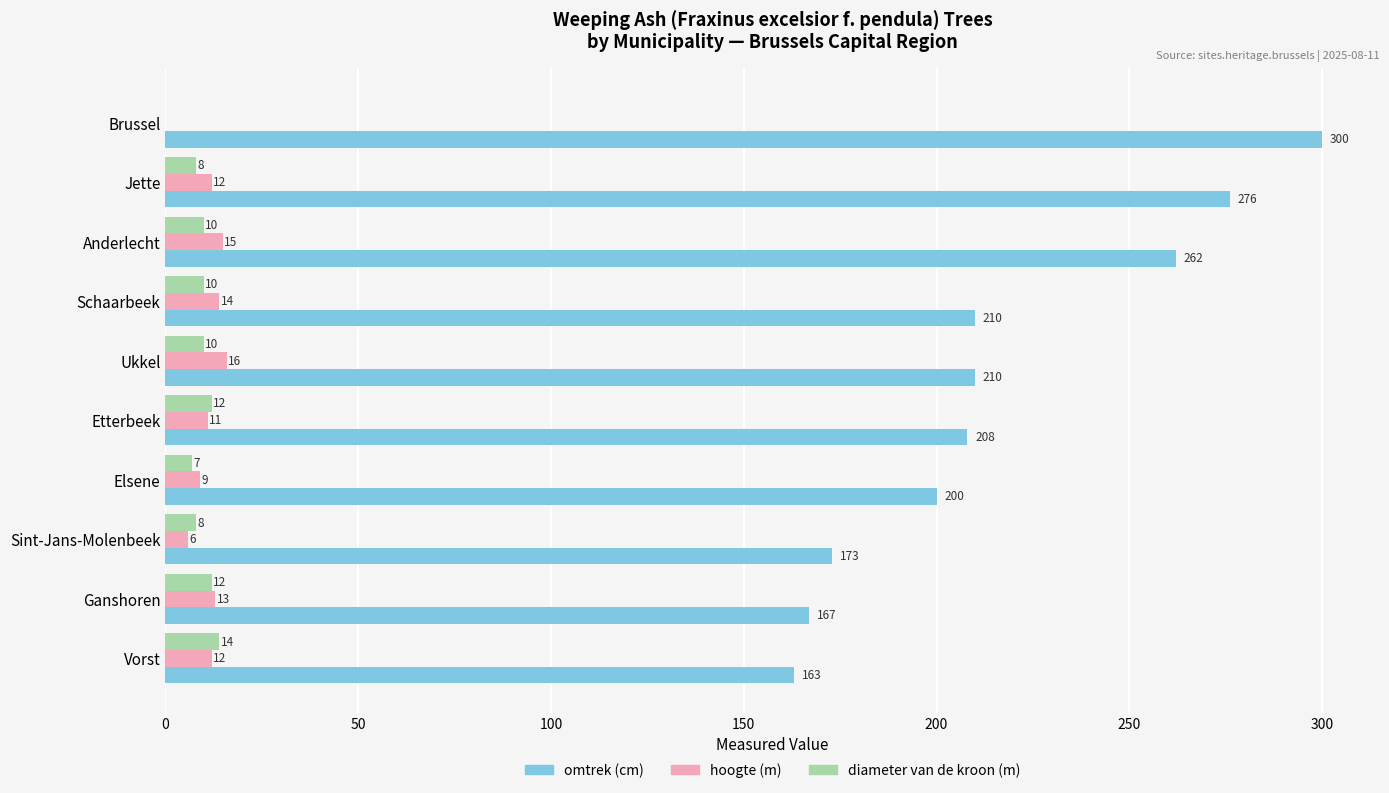

The omtrek (cm) series shows 300 at Brussel. True or false?

True